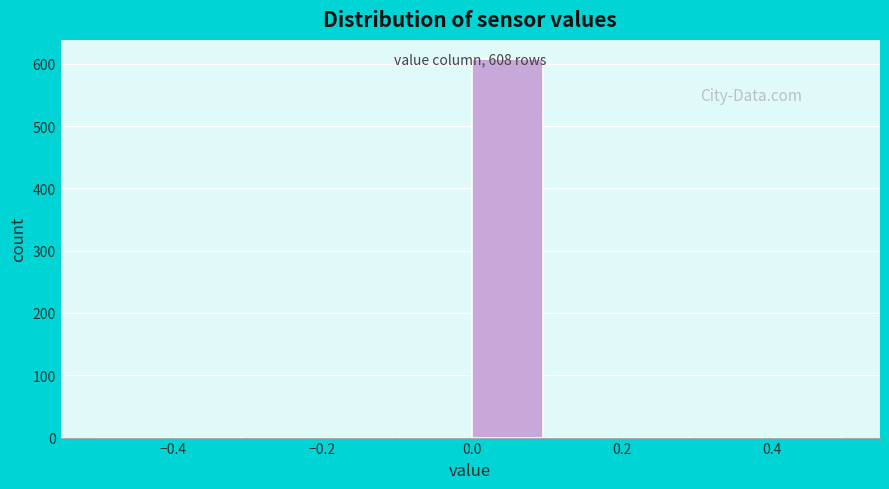

Which range on the x-axis has the tallest bar?

0.0 to 0.1